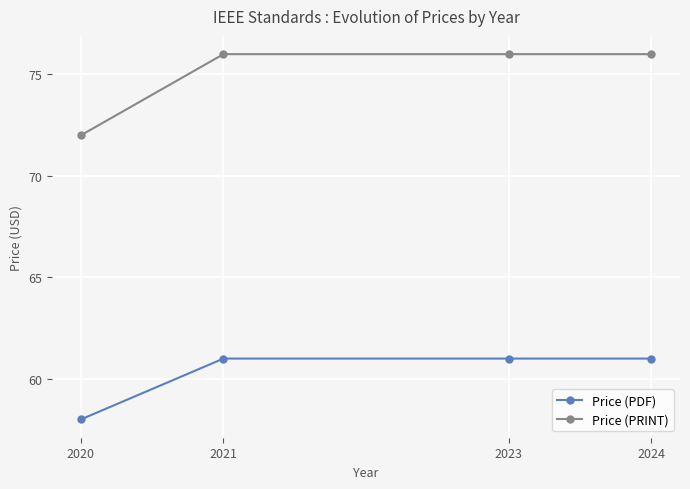

What is the value of the Price (PRINT) point at the 3rd from the left?

76